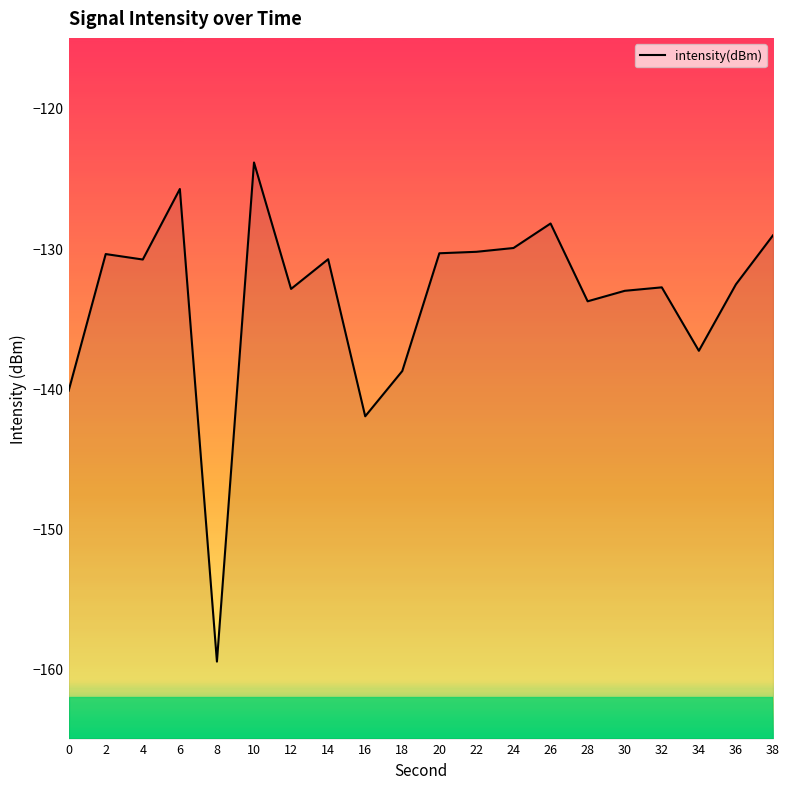

Reading left to right, what are all the values shown in this chart?

-140.2	-130.4	-130.8	-125.8	-159.5	-123.9	-132.9	-130.8	-142.0	-138.8	-130.4	-130.3	-130.0	-128.2	-133.8	-133.0	-132.8	-137.3	-132.6	-129.1